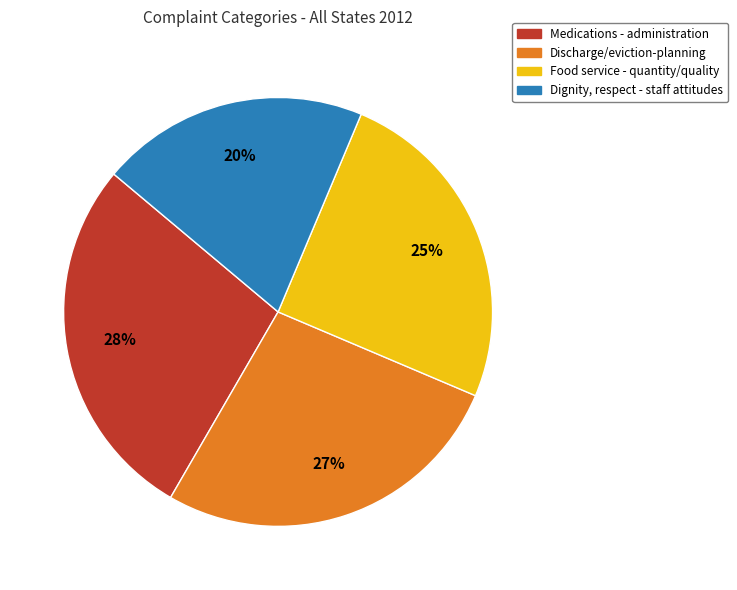

Is there any slice that represents more than half of the pie?

No